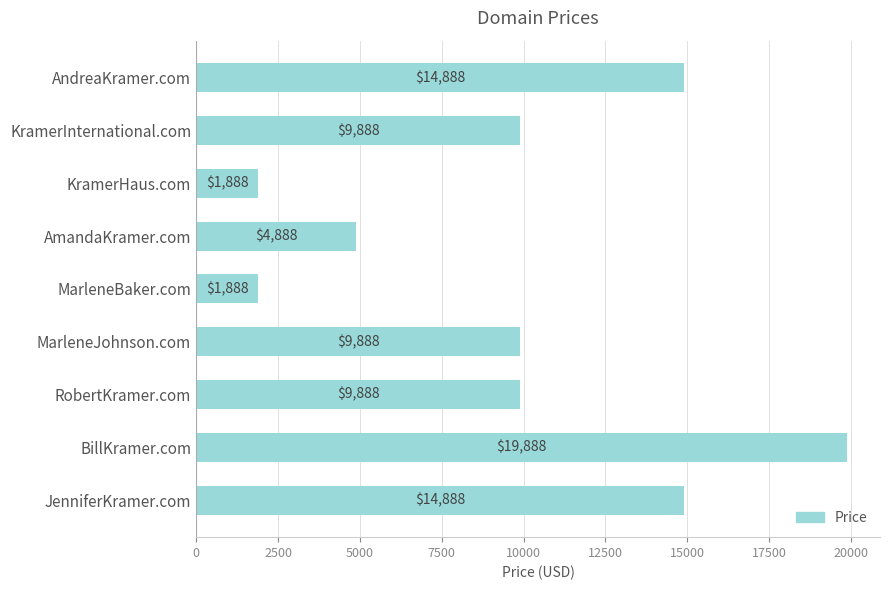

What is the ratio of the value at AmandaKramer.com to the value at AndreaKramer.com?

0.3